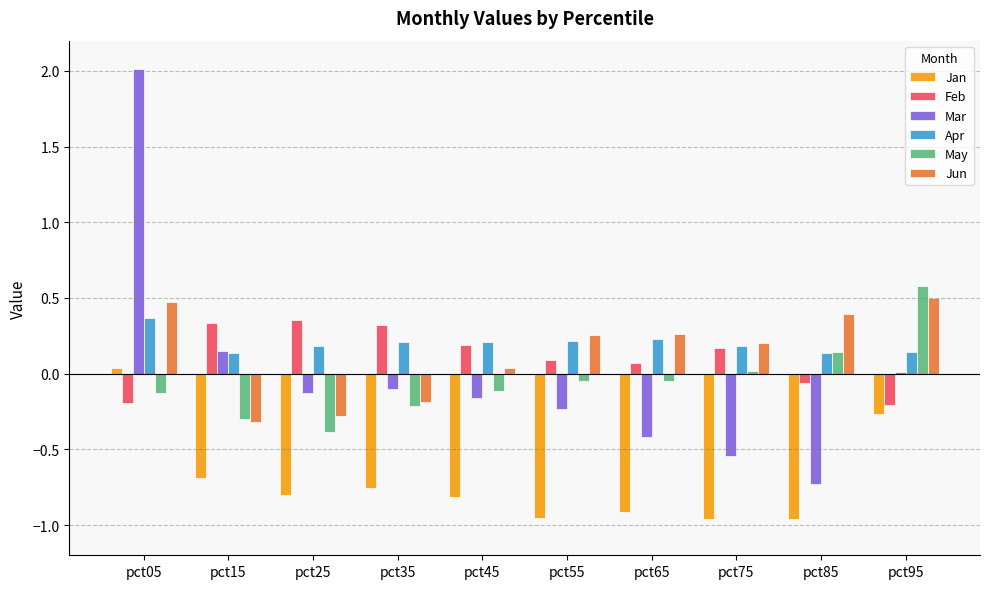

What is the total value across all series at pct05?

2.6